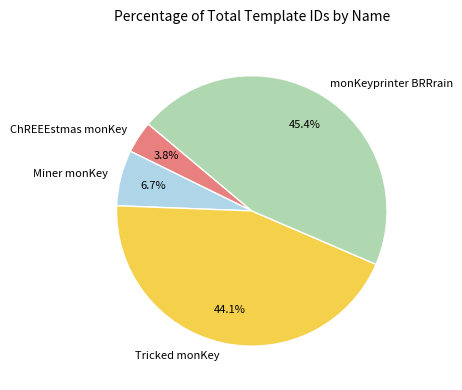

What portion of the pie excludes monKeyprinter BRRrain?

54.6%